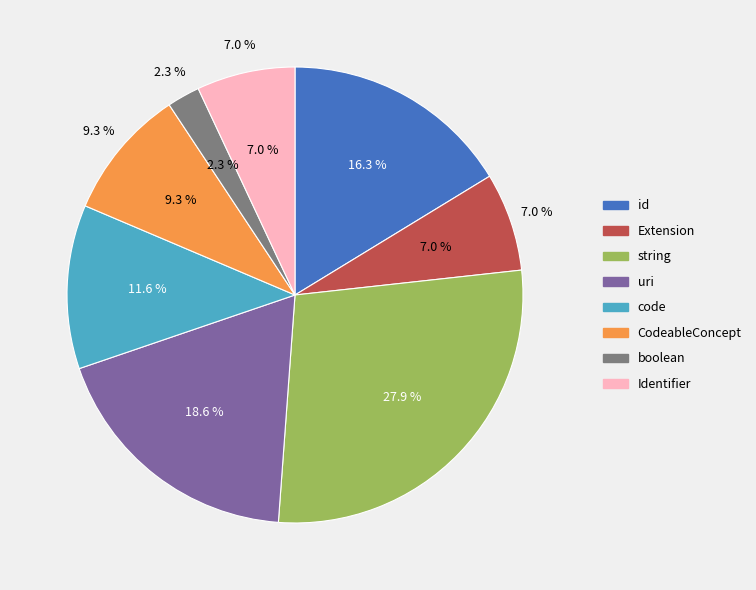

Does any single category account for the majority?

No